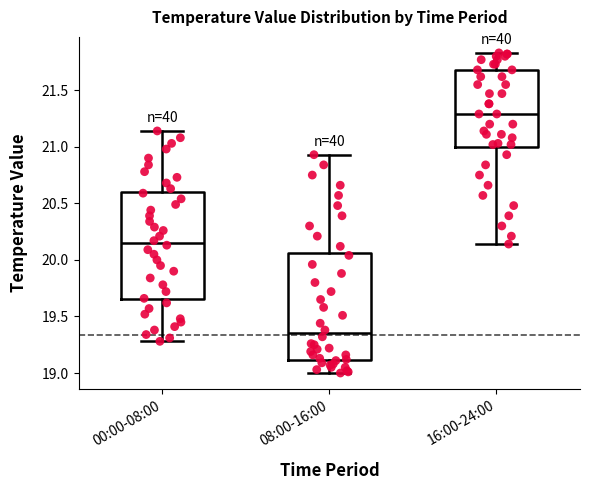

Where does the upper whisker of the box for 00:00-08:00 end on the y-axis? The values are not printed on the chart, so give them approximately, as read against the axis.

21.15